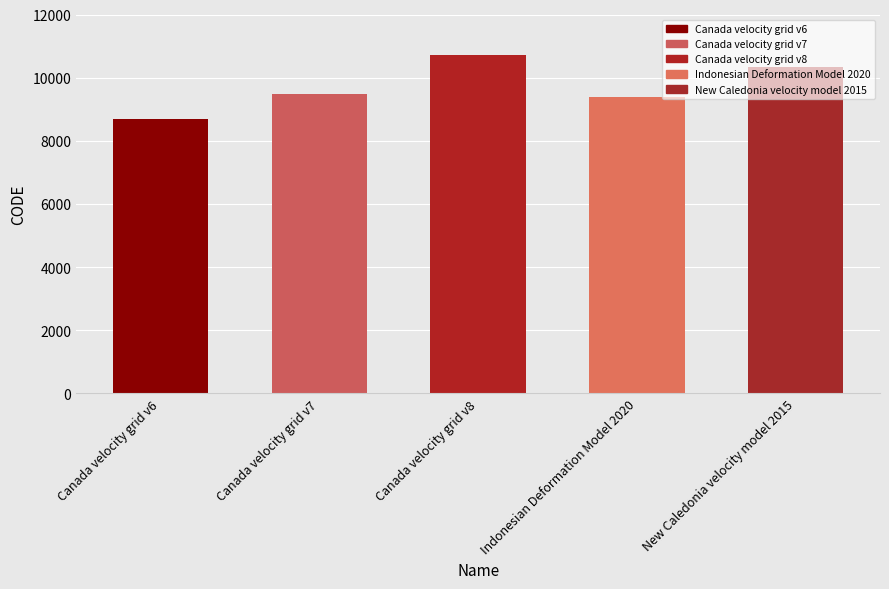

What is the value of the 4th bar from the left?

9375